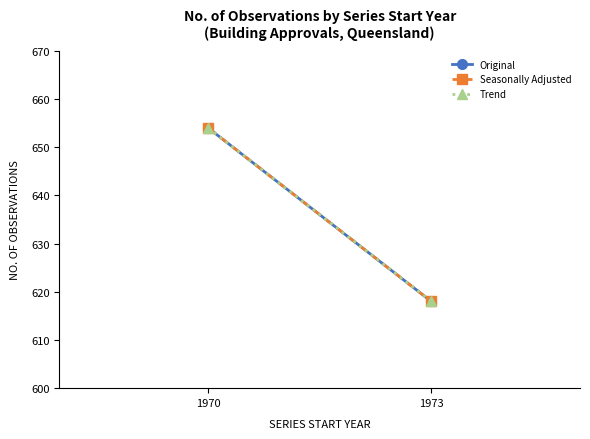

The value of Seasonally Adjusted at 1970 is 654. True or false?

True